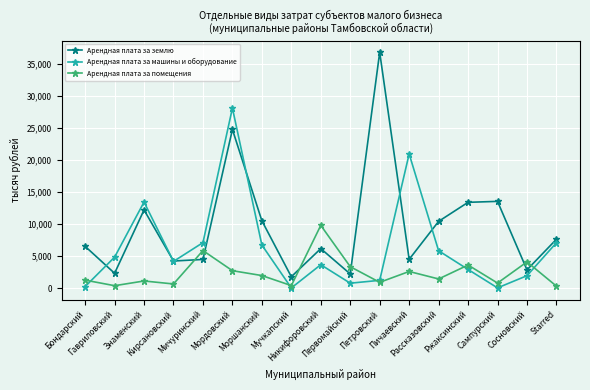

What is the spread (max minus min) of values at Кирсановский?

3583.6